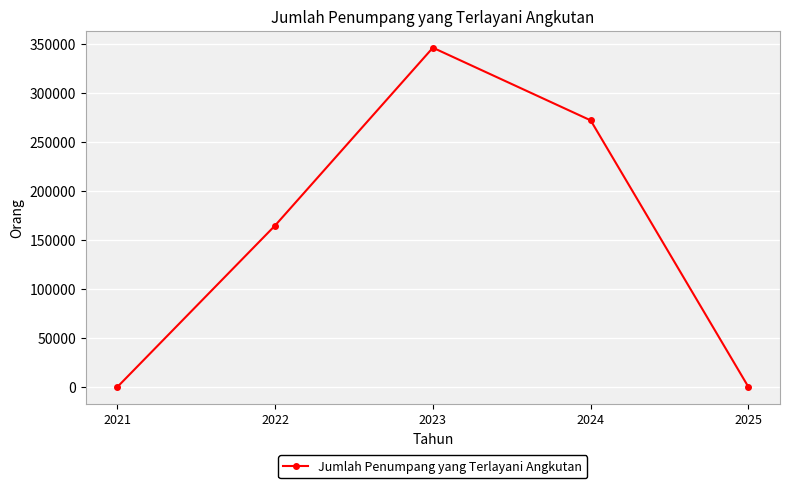

True or false: the data has more than 0 interior local peaks.

True